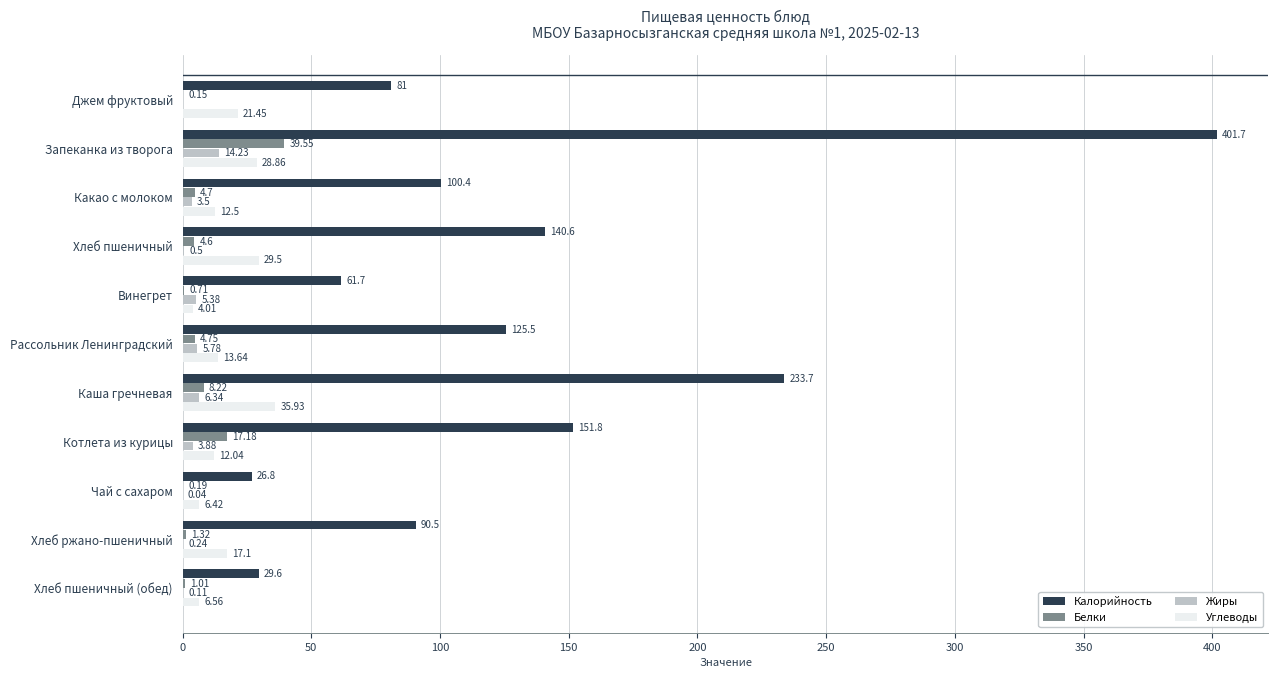

What is the sum of all Жиры values?

40.0